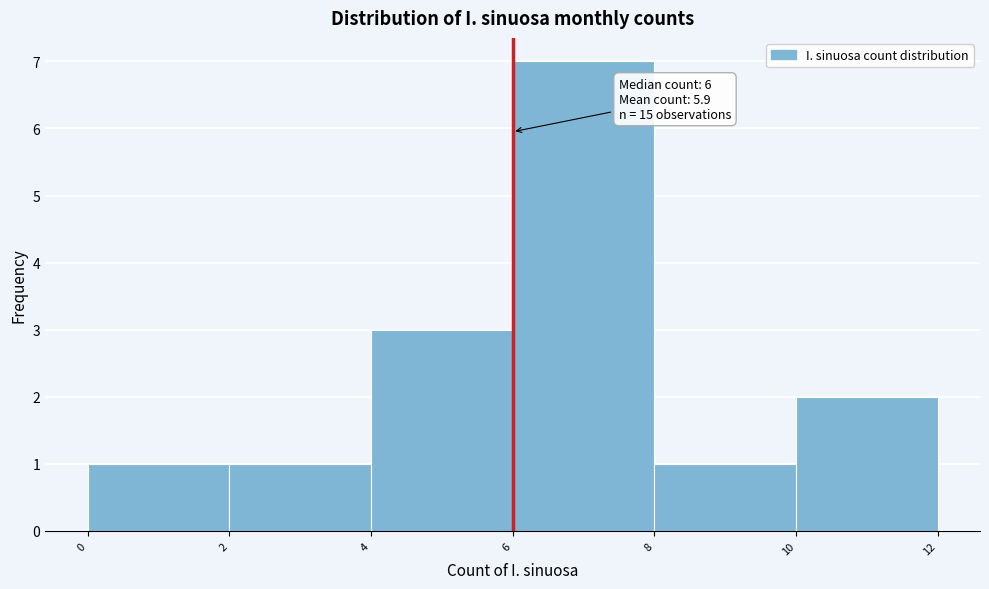

Which range on the x-axis has the tallest bar?

6 to 8